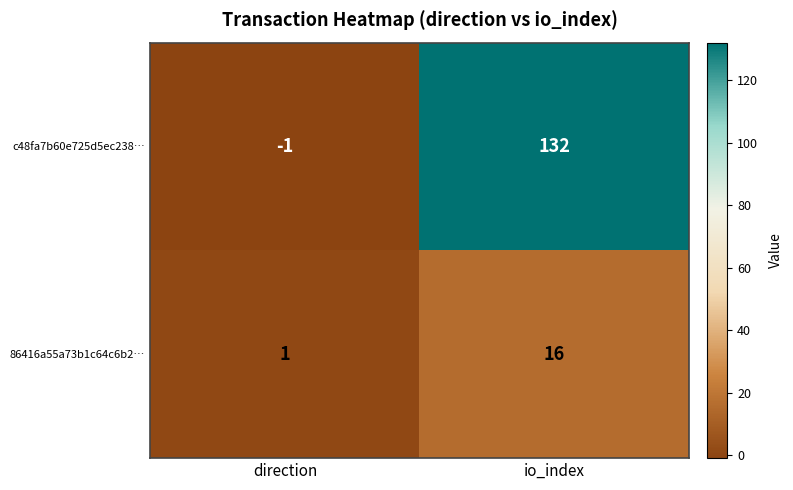

True or false: 86416a55a73b1c64c6b2… has a value of 1 at direction.

True